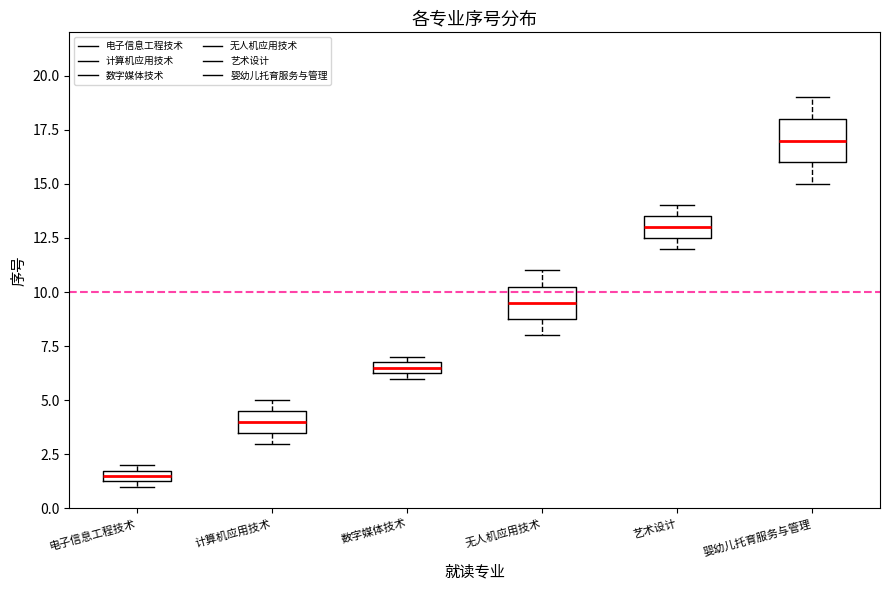

Where is the upper edge of the box for 数字媒体技术 on the y-axis? The values are not printed on the chart, so give them approximately, as read against the axis.

7.0